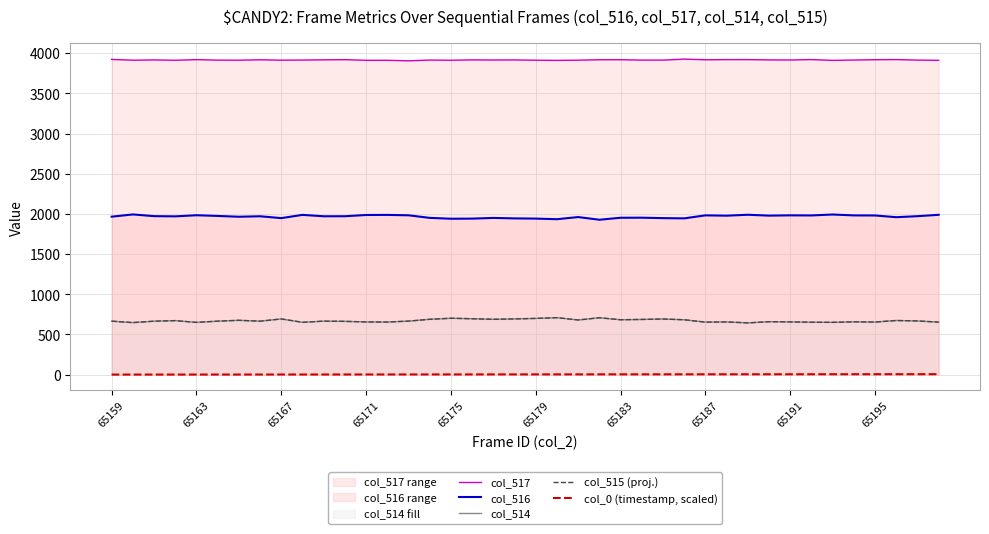

Which series has the largest total across all categories?

col_517